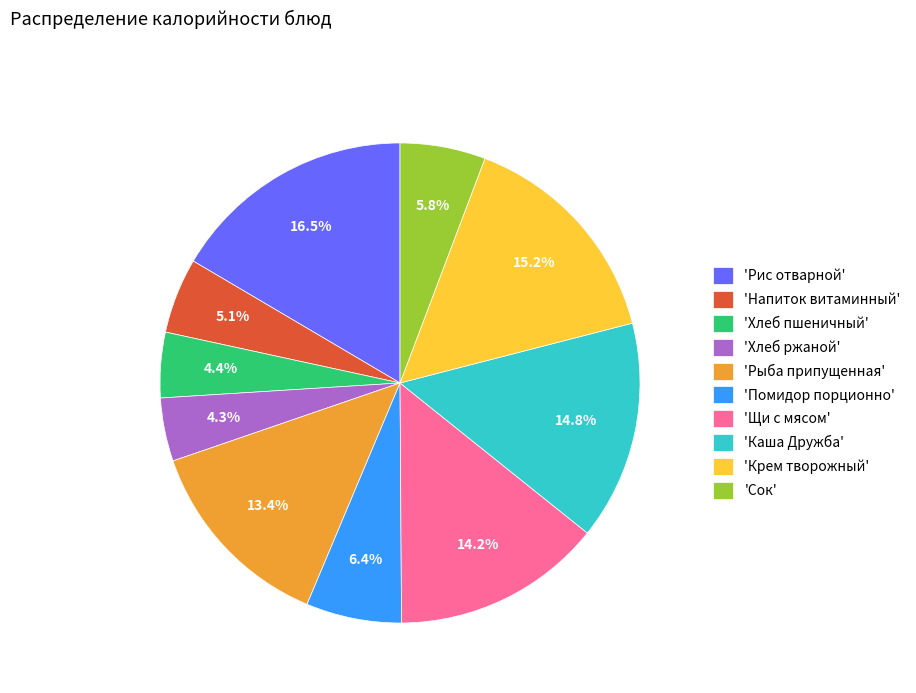

To the nearest percent, what is the difference between the largest and smallest slice percentages?

12%